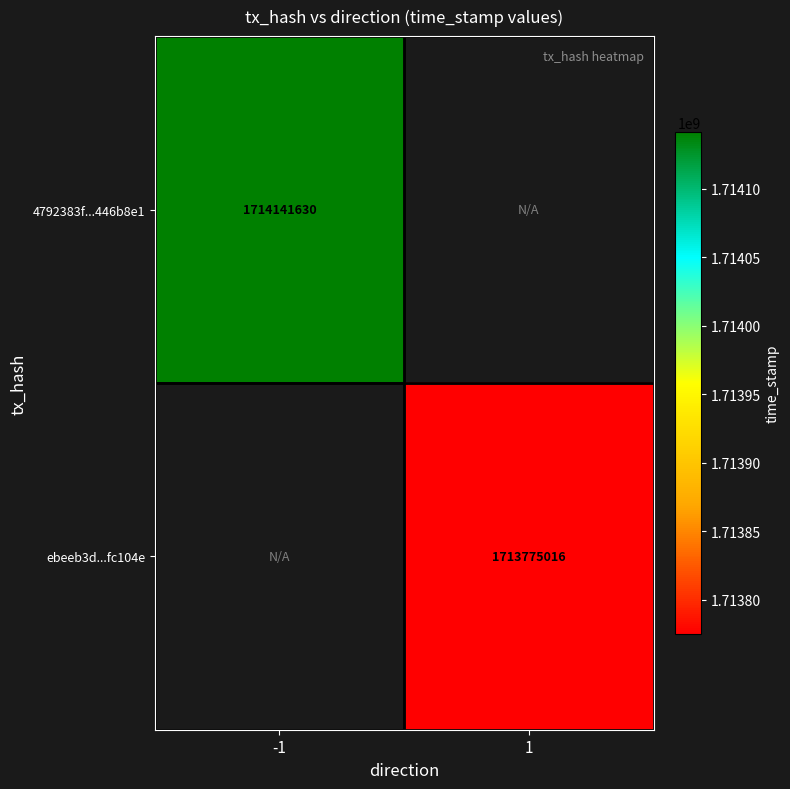

True or false: ebeeb3d...fc104e has a value of 1713775016 at 1.

True